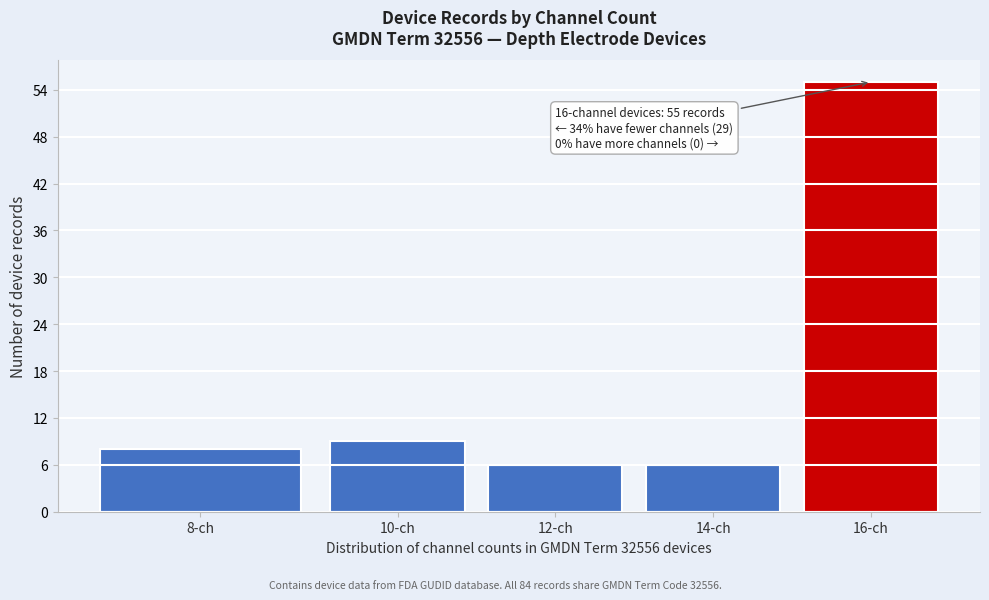

Reading right to left, transcribe all the data shown in this chart.

16-ch=55	14-ch=6	12-ch=6	10-ch=9	8-ch=8